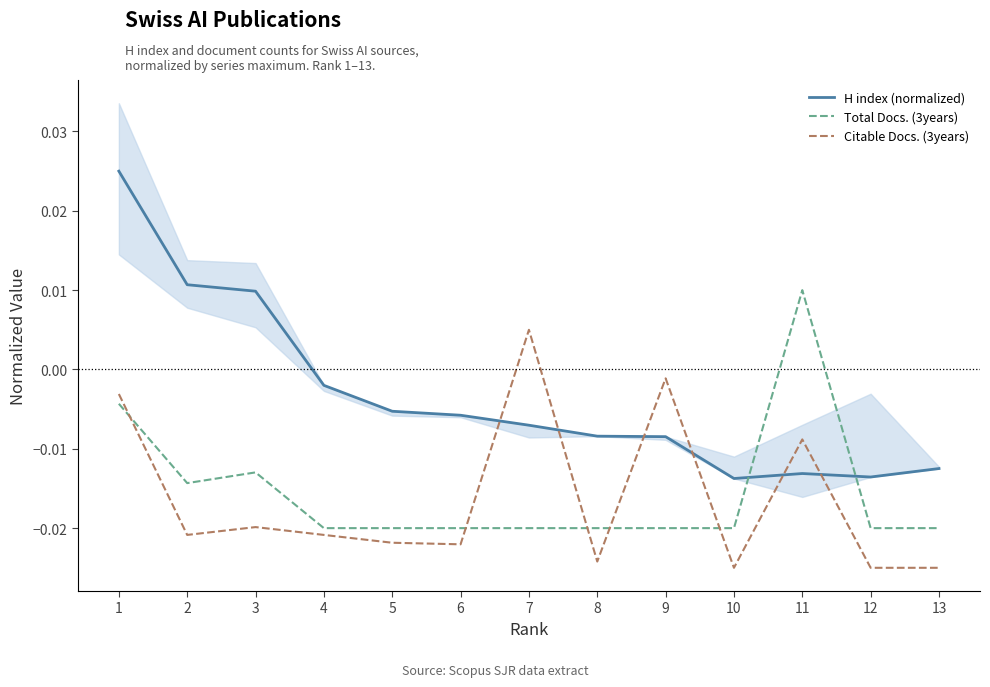

Reading right to left, what are all the values shown in this chart?

H index (normalized): 13=-0.0	12=-0.0	11=-0.0	10=-0.0	9=-0.0	8=-0.0	7=-0.0	6=-0.0	5=-0.0	4=-0.0	3=0.0	2=0.0	1=0.0
Total Docs. (3years): 13=-0.0	12=-0.0	11=0.0	10=-0.0	9=-0.0	8=-0.0	7=-0.0	6=-0.0	5=-0.0	4=-0.0	3=-0.0	2=-0.0	1=-0.0
Citable Docs. (3years): 13=-0.0	12=-0.0	11=-0.0	10=-0.0	9=-0.0	8=-0.0	7=0.0	6=-0.0	5=-0.0	4=-0.0	3=-0.0	2=-0.0	1=-0.0